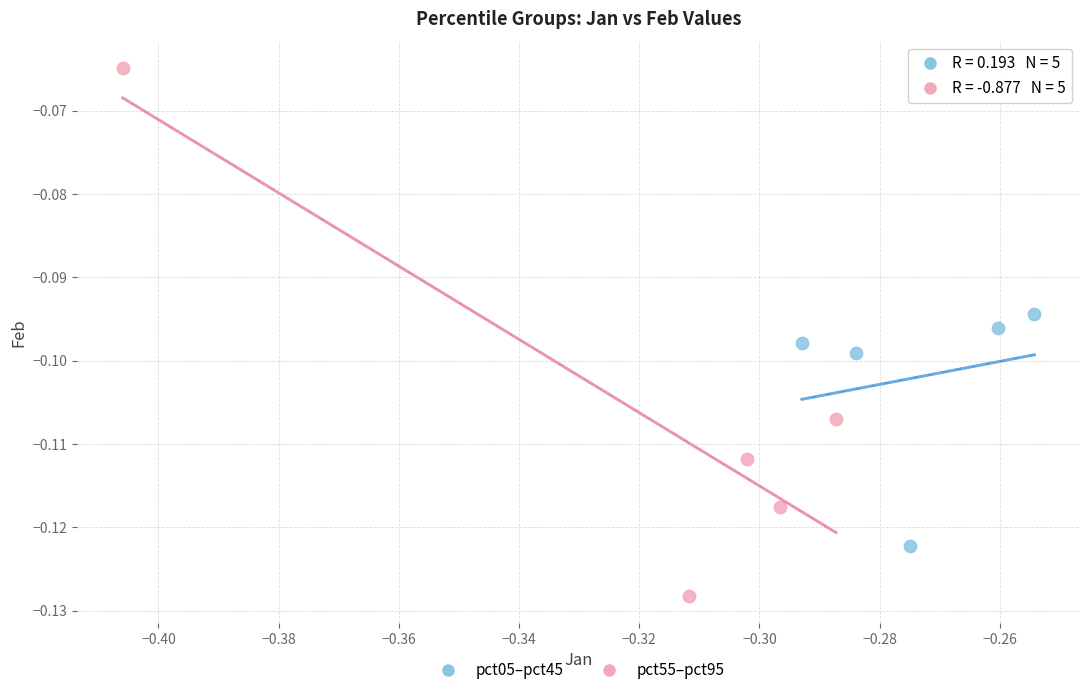

Which series has the widest spread of Y values?

pct55–pct95